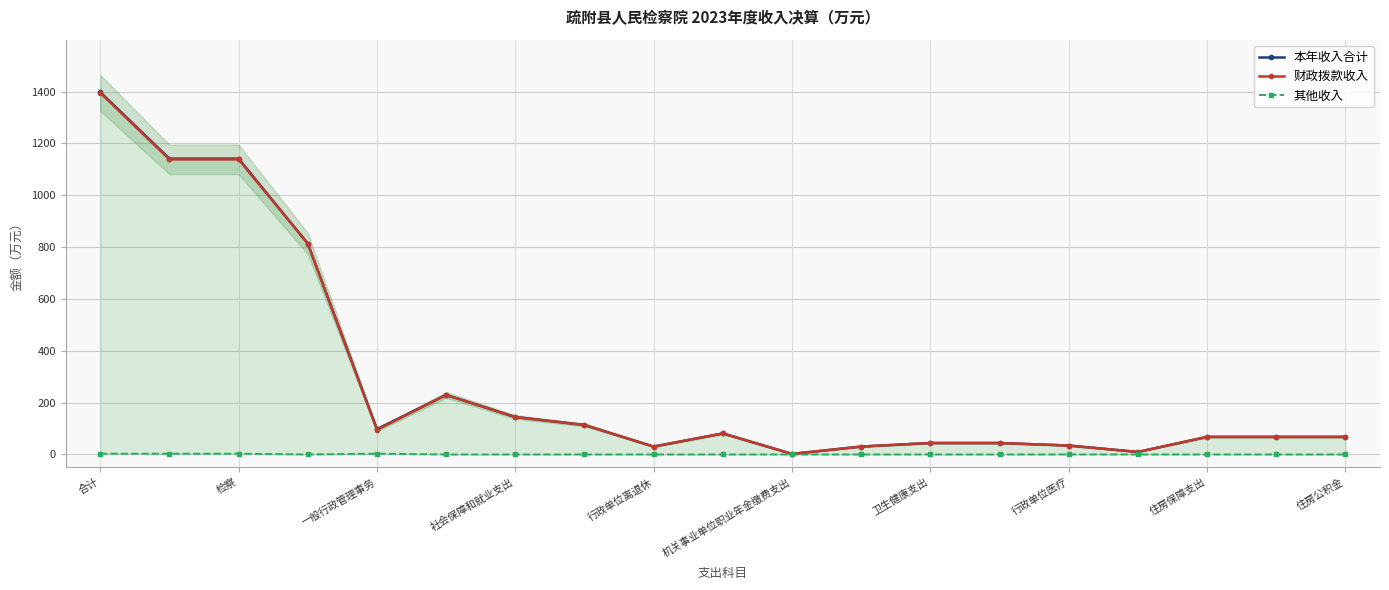

True or false: 财政拨款收入 has more than 0 interior local peaks.

True